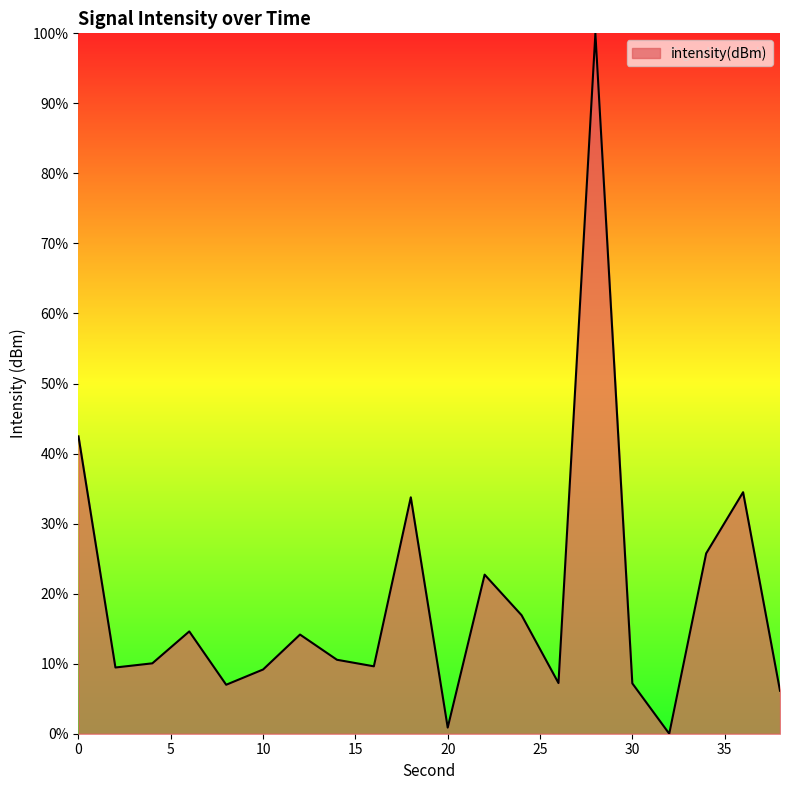

What is the maximum value shown in the chart?

100.0